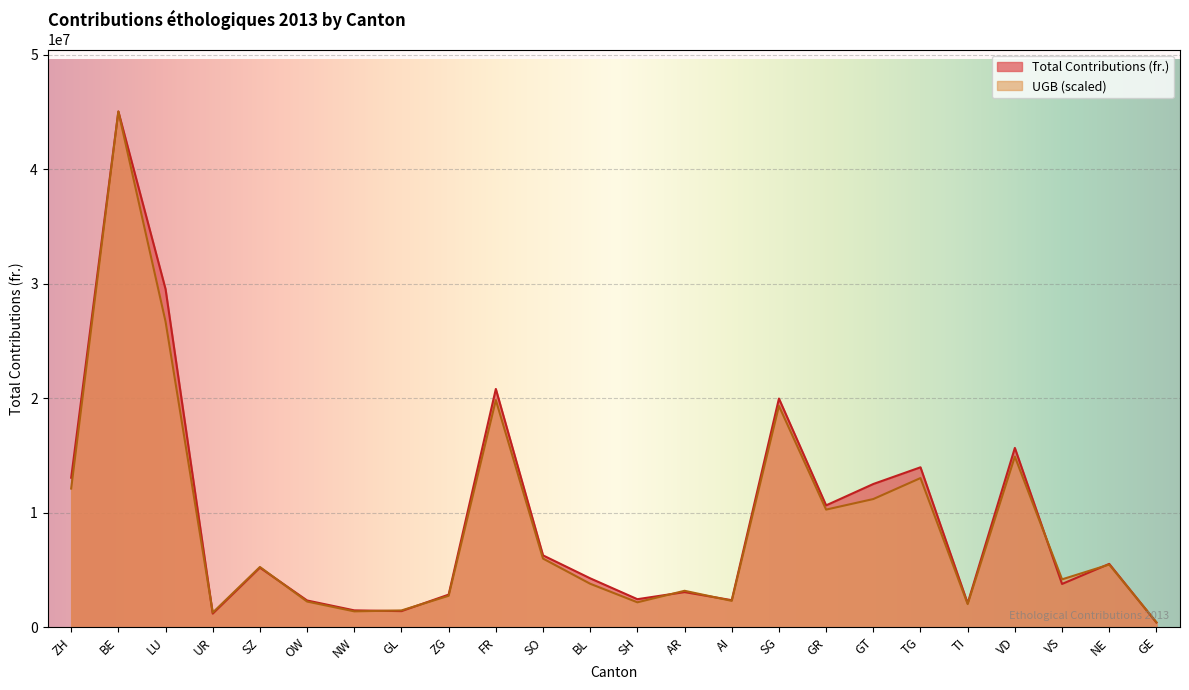

What is the label of the 2nd point from the left?

BE